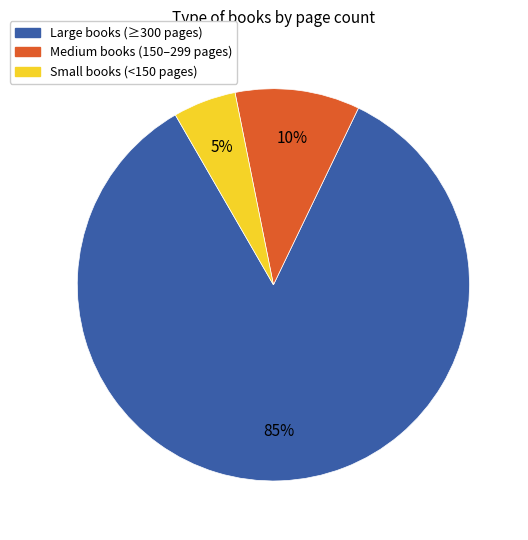

How many slices are in this pie chart?

3